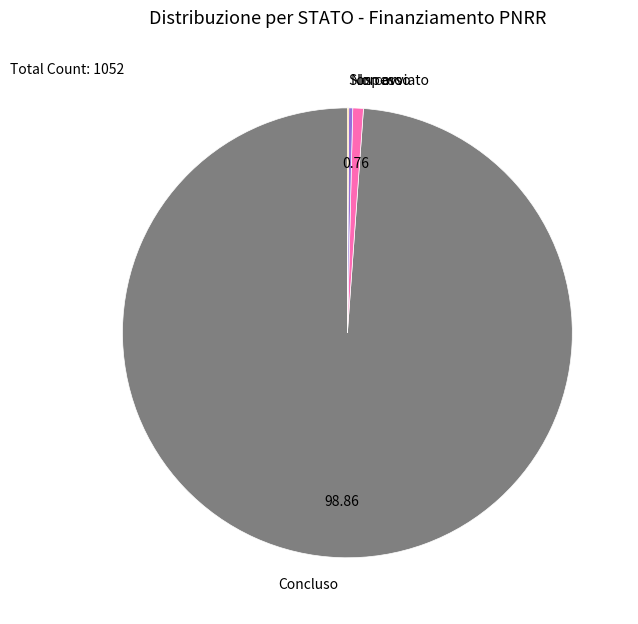

Which slice represents more than half of the pie?

Concluso